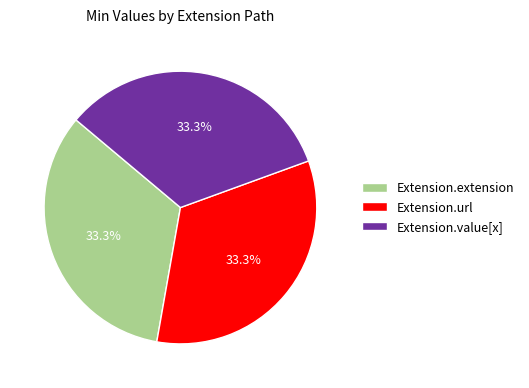

The Extension.extension slice represents 33% of the pie. True or false?

True